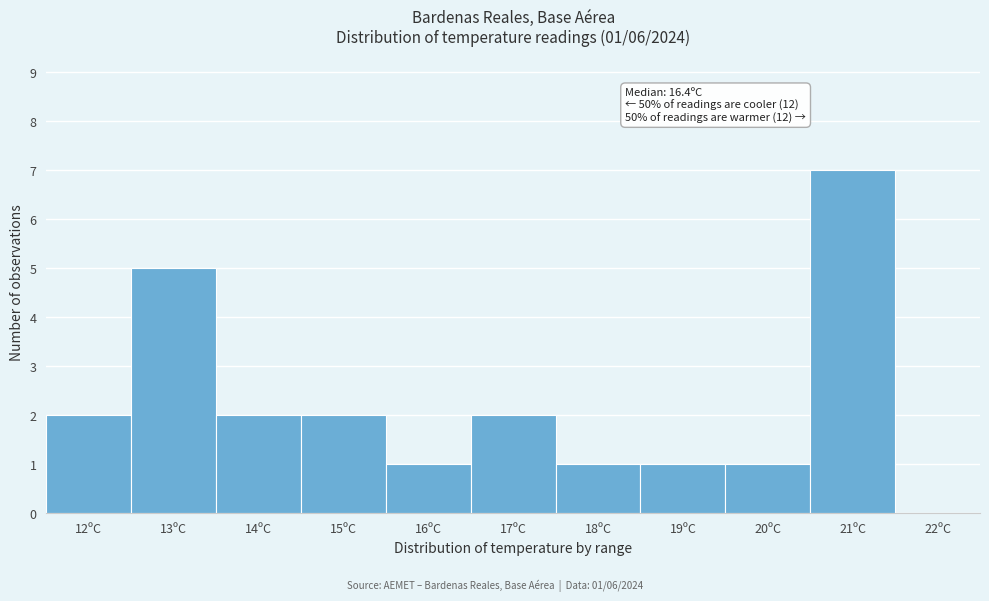

Over which range of the x-axis is the bar tallest?

20.5 to 21.5